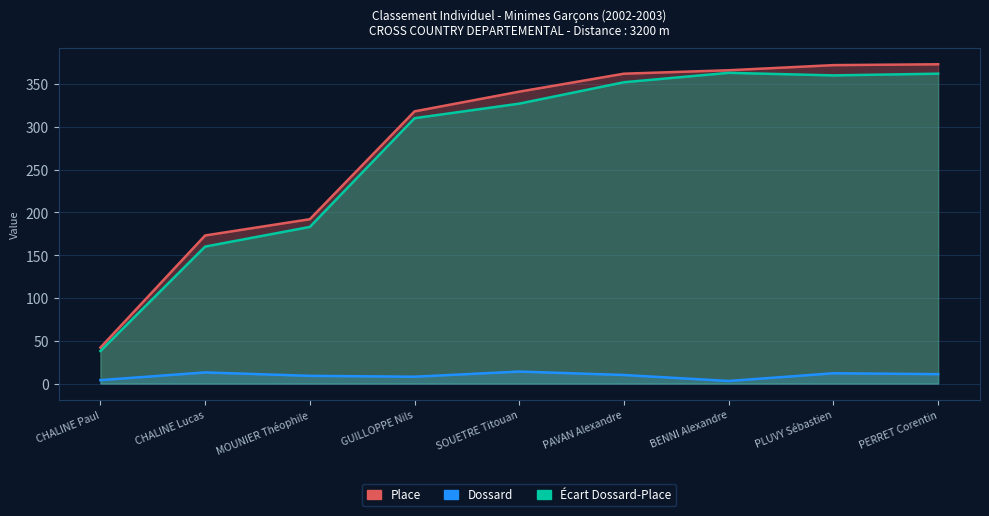

What is the total value across all series at PLUVY Sébastien?

384